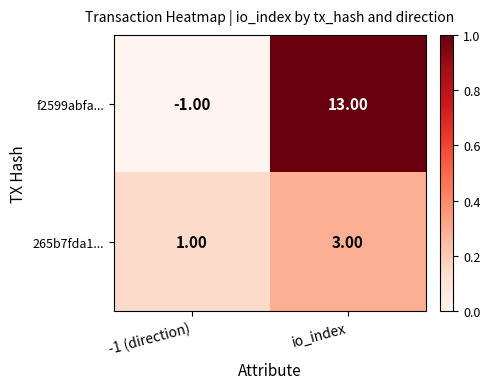

Which series changed the most between -1 (direction) and io_index?

f2599abfa...